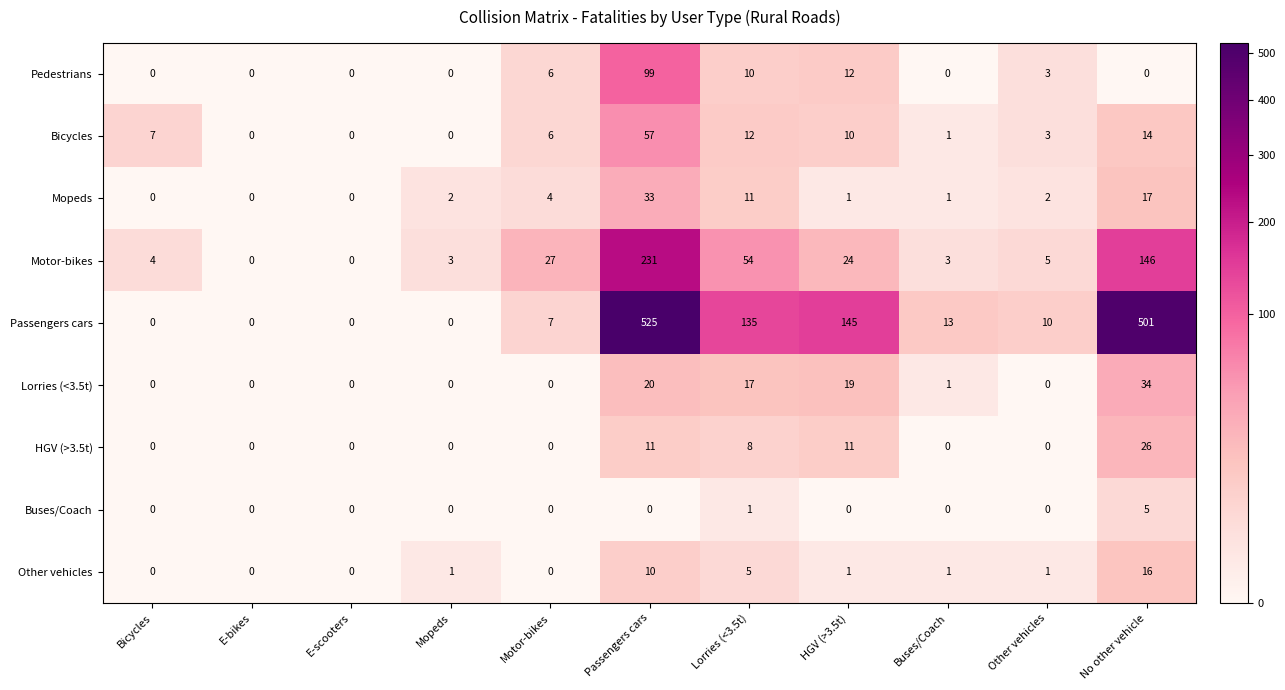

How many categories are shown in the chart?

11